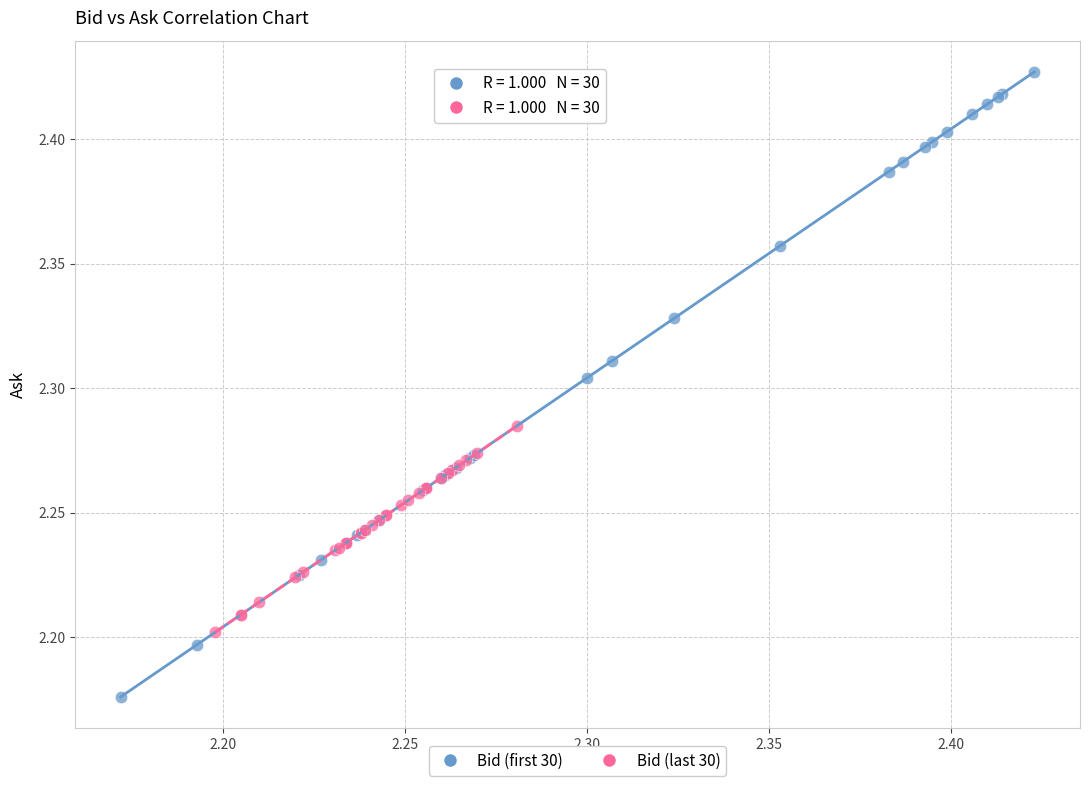

Which series has the largest Y range (max minus min)?

Bid (first 30)